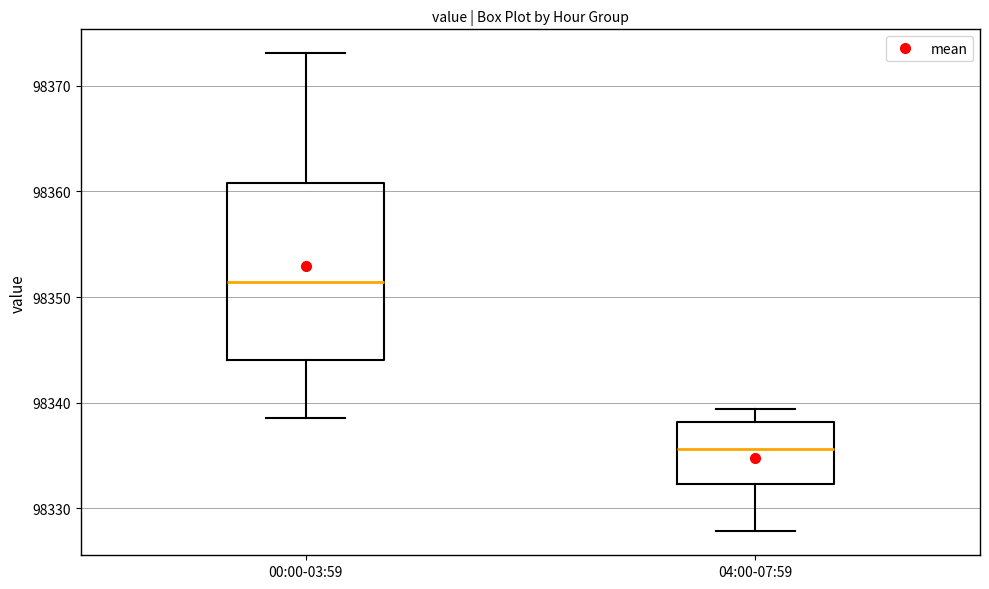

Reading left to right, transcribe this box plot: for each box, give where its median line is, the range the box spans, and where its two whiskers end, as read against the y-axis. The values are not printed on the chart, so give them approximately, as read against the axis.

00:00-03:59: median 98351, box 98344 to 98361, whiskers 98339 to 98373
04:00-07:59: median 98336, box 98332 to 98338, whiskers 98328 to 98339